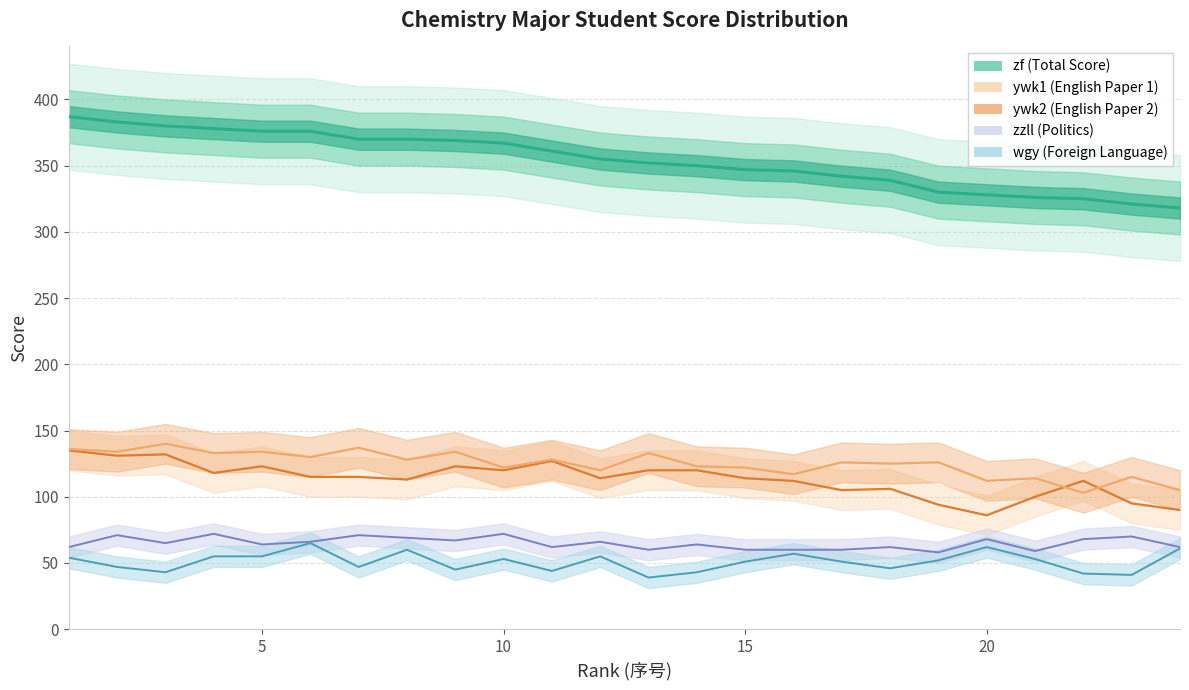

Reading left to right, transcribe all the data shown in this chart.

zf: 1=387	2=383	3=380	4=378	5=376	6=376	7=370	8=370	9=369	10=367	11=361	12=355	13=352	14=350	15=347	16=346	17=342	18=339	19=330	20=328	21=326	22=325	23=321	24=318
zzll: 1=62	2=71	3=65	4=72	5=64	6=66	7=71	8=69	9=67	10=72	11=62	12=66	13=60	14=64	15=60	16=60	17=60	18=62	19=58	20=68	21=59	22=68	23=70	24=62
wgy: 1=54	2=47	3=43	4=55	5=55	6=65	7=47	8=60	9=45	10=53	11=44	12=55	13=39	14=43	15=51	16=57	17=51	18=46	19=52	20=62	21=53	22=42	23=41	24=61
ywk1: 1=135	2=131	3=132	4=118	5=123	6=115	7=115	8=113	9=123	10=120	11=127	12=114	13=120	14=120	15=114	16=112	17=105	18=106	19=94	20=86	21=100	22=112	23=95	24=90
ywk2: 1=136	2=134	3=140	4=133	5=134	6=130	7=137	8=128	9=134	10=122	11=128	12=120	13=133	14=123	15=122	16=117	17=126	18=125	19=126	20=112	21=114	22=103	23=115	24=105